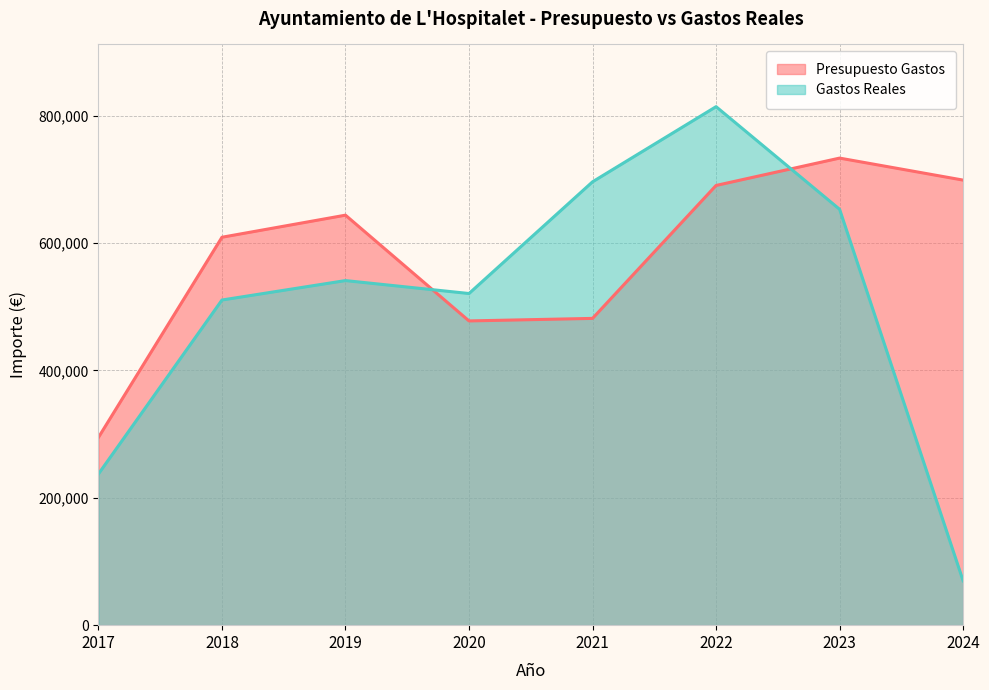

Which series has the largest range (max minus min)?

Gastos Reales